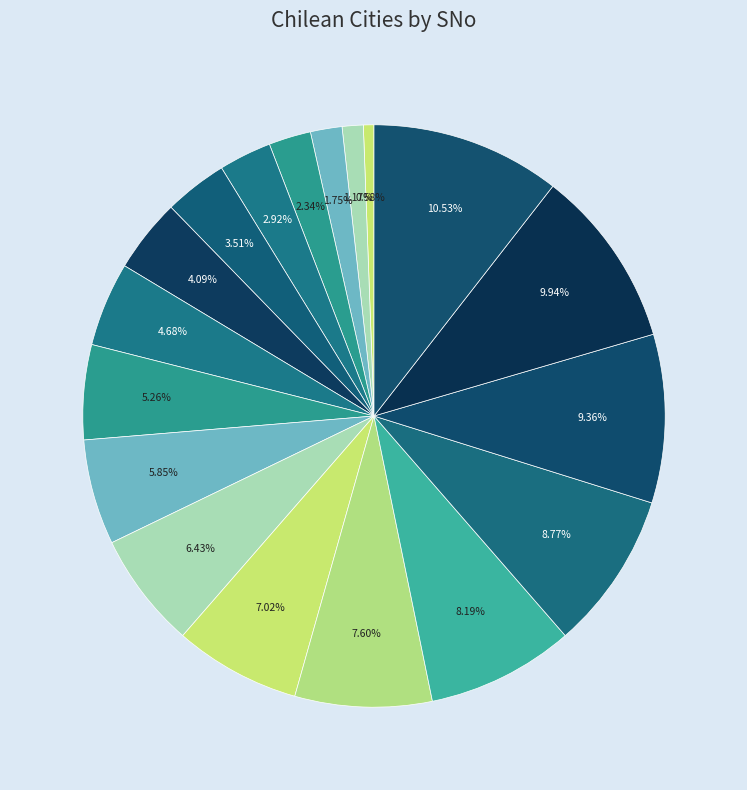

How many segments does this pie chart have?

18